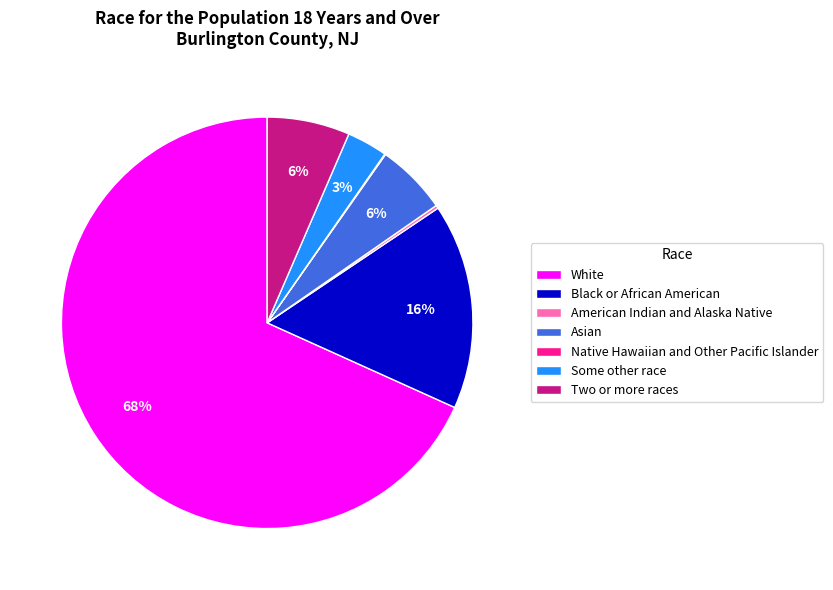

Between Asian and Black or African American, which is larger?

Black or African American